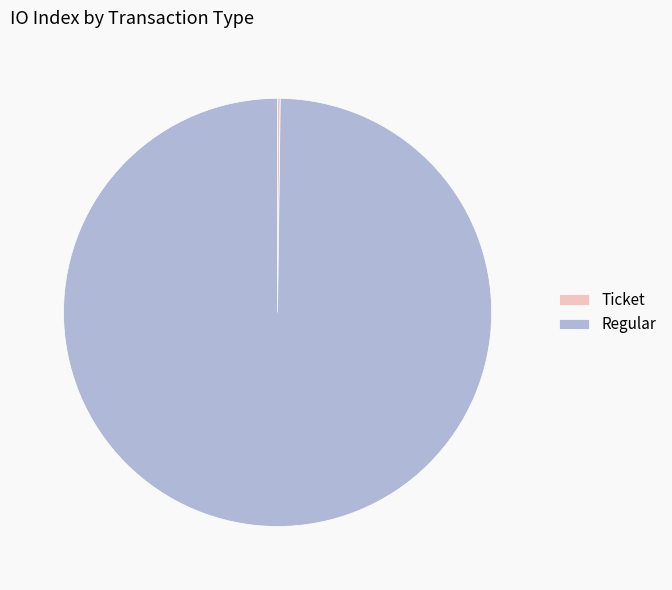

Which slice is the largest?

Regular